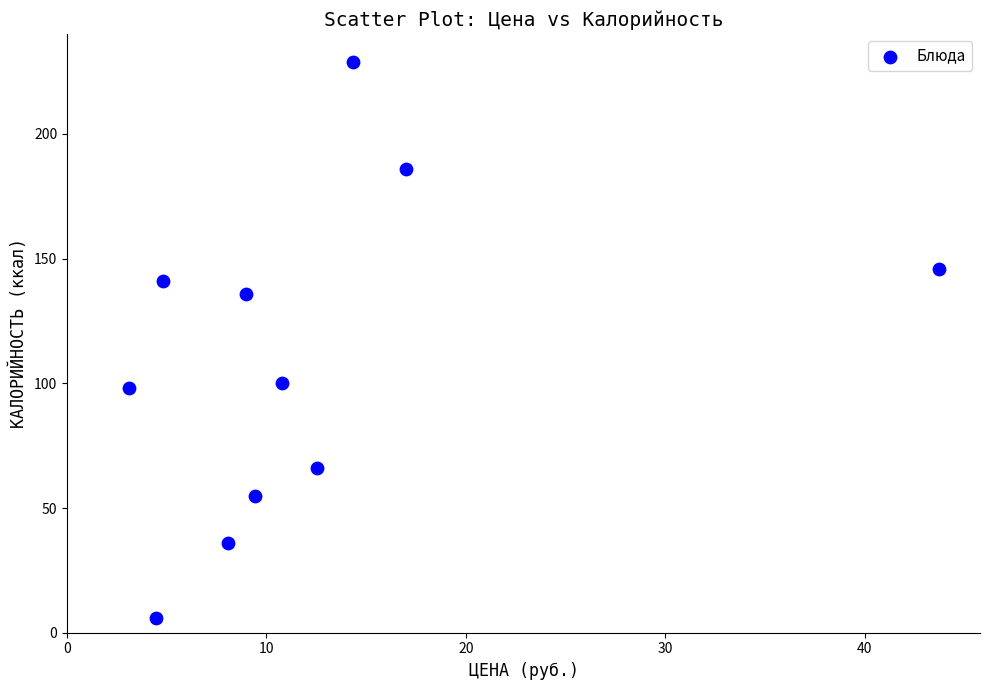

What is the range of X values (max minus min)?

40.6